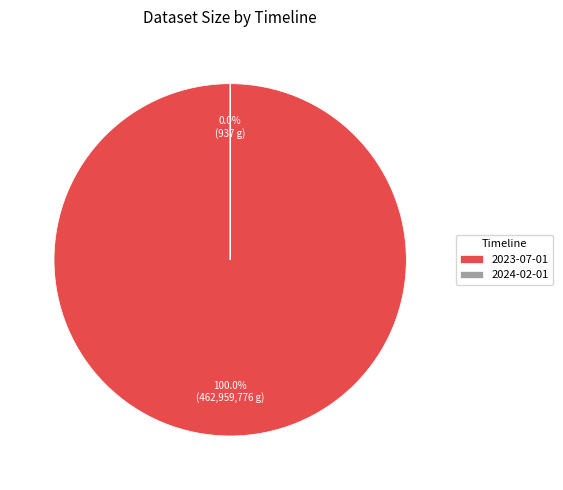

True or false: 2024-02-01 accounts for 0% of the total.

True